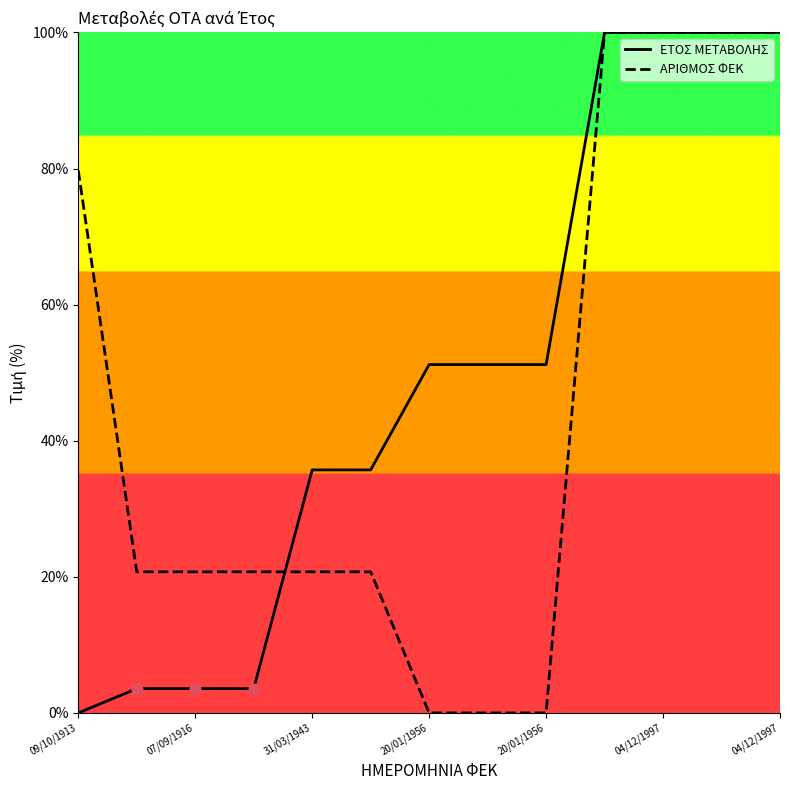

Which series has the largest total across all categories?

ΕΤΟΣ ΜΕΤΑΒΟΛΗΣ